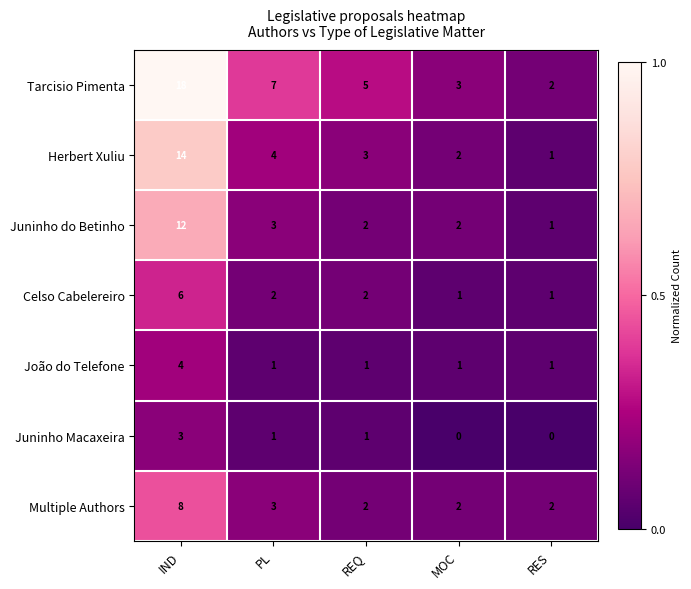

What is the greatest value displayed?

18